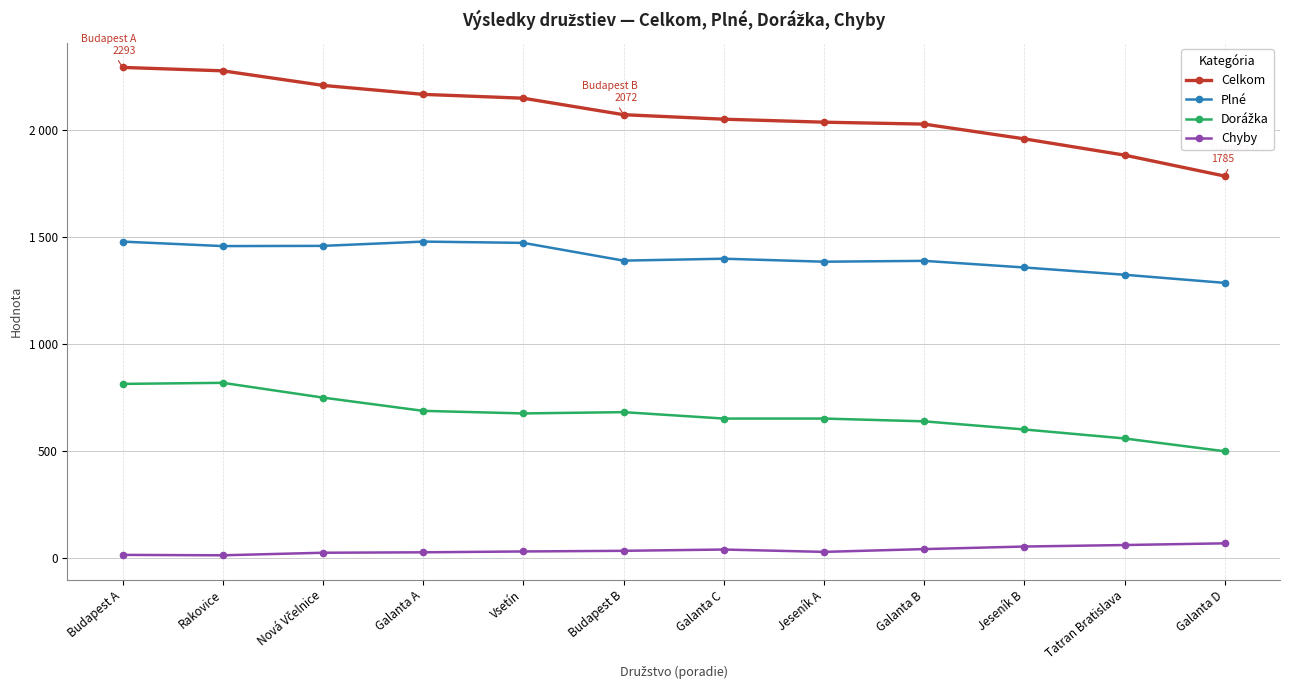

Which series has the widest spread of values?

Celkom